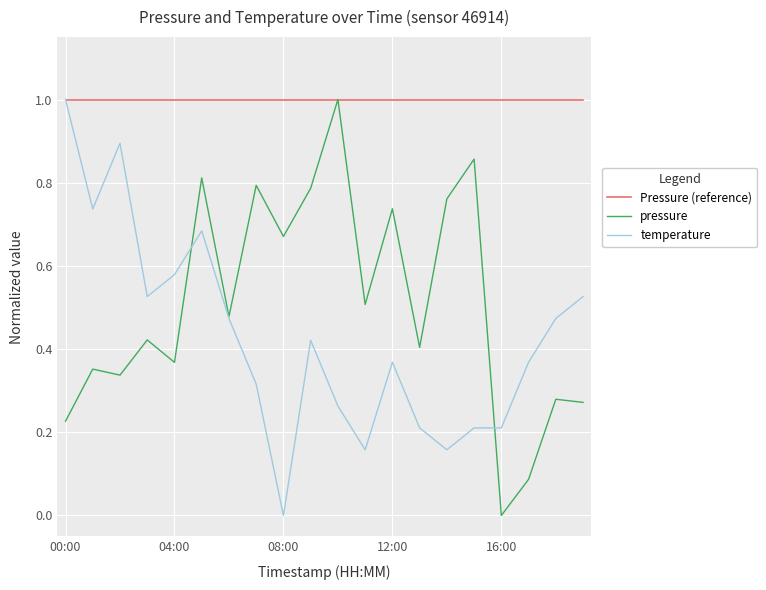

Which series has the largest total across all categories?

Pressure (reference)